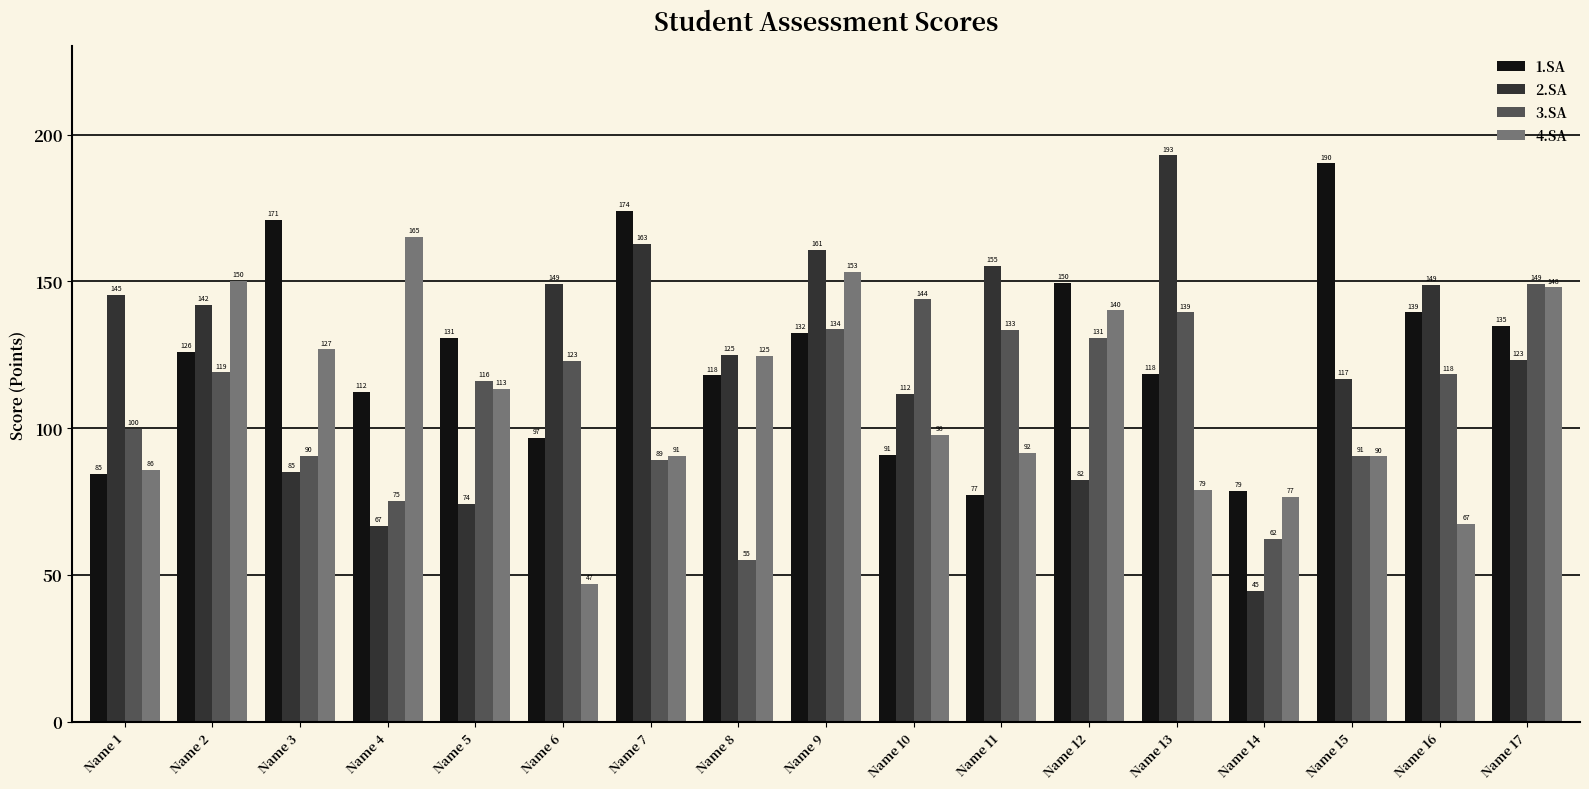

How many bars are there in each group?

4